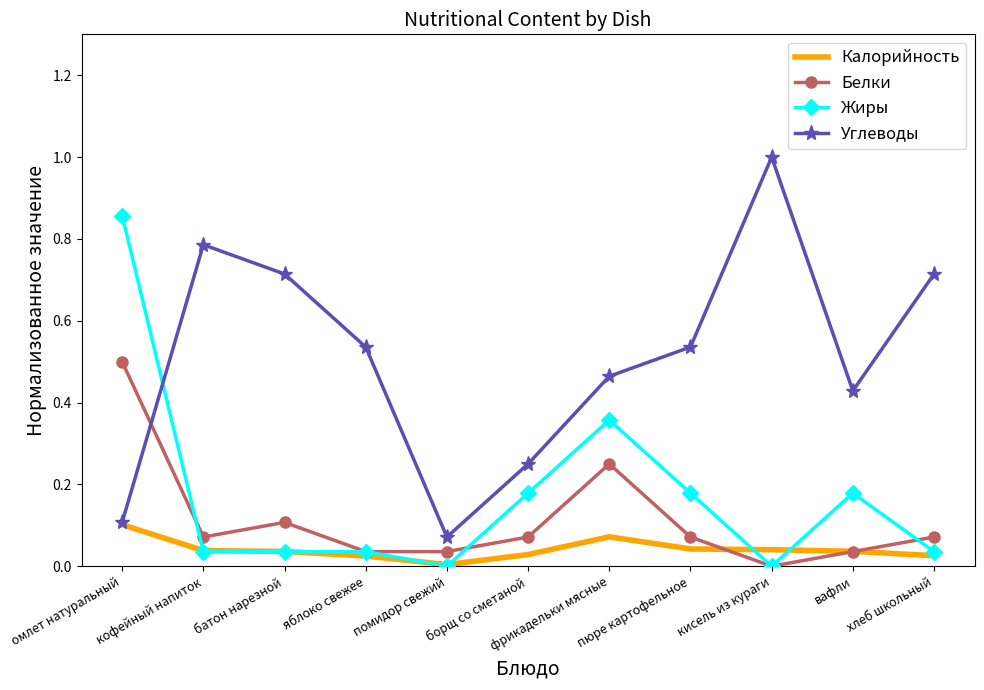

Rank the series at фрикадельки мясные from lowest to highest value.

Калорийность, Белки, Жиры, Углеводы